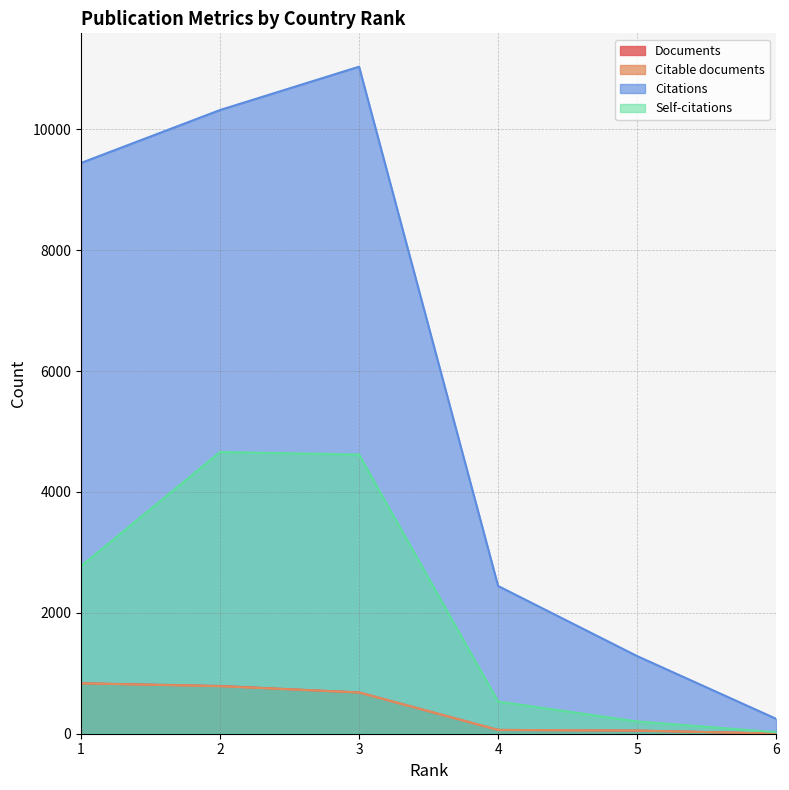

How many values in the Self-citations series exceed 2774?

2